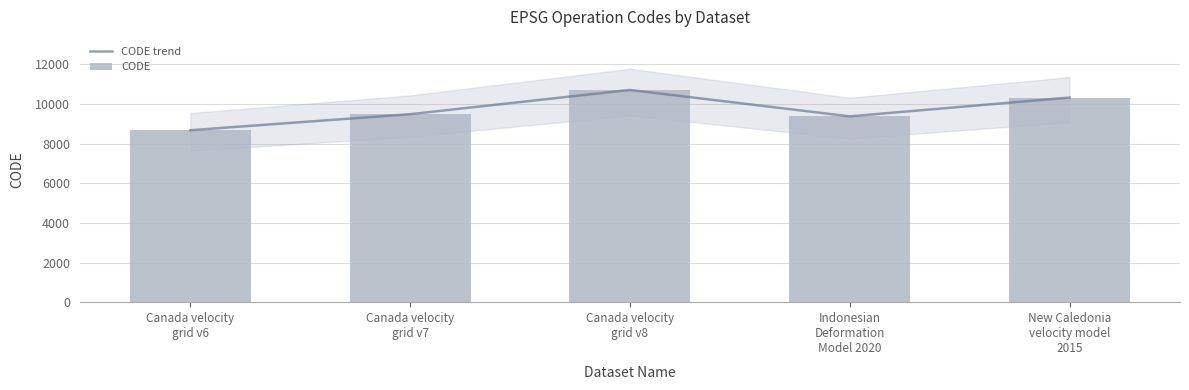

Rank the categories by CODE trend value from lowest to highest.

Canada velocity
grid v6, Indonesian
Deformation
Model 2020, Canada velocity
grid v7, New Caledonia
velocity model
2015, Canada velocity
grid v8